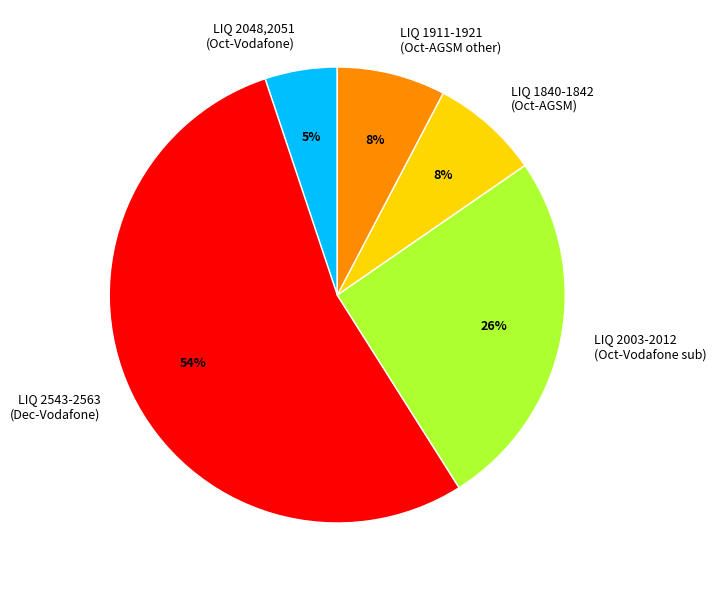

Is there a majority slice in this chart?

Yes